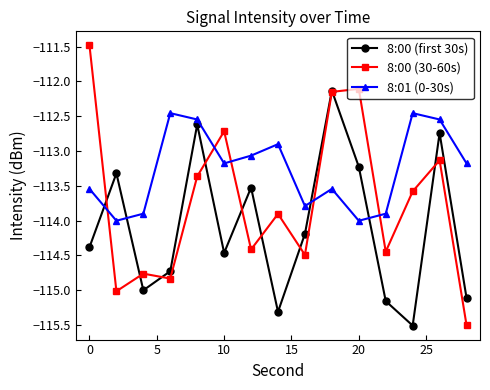

Does the chart display data point markers on the line(s)?

Yes